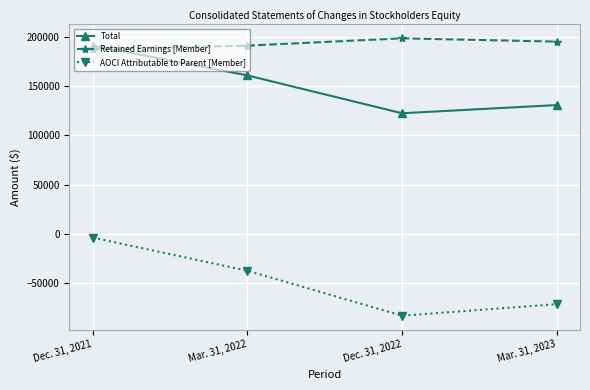

At which label does Retained Earnings [Member] reach its peak?

Dec. 31, 2022